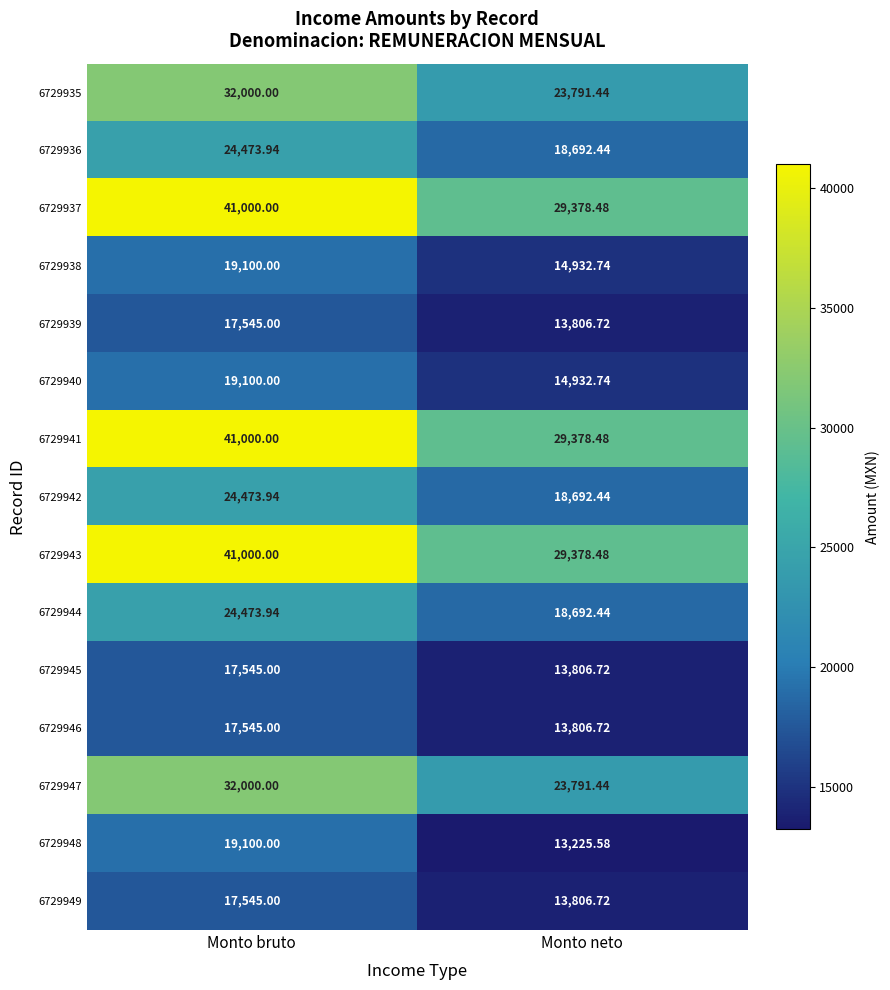

Which category has the highest value in the 6729941 series?

Monto bruto